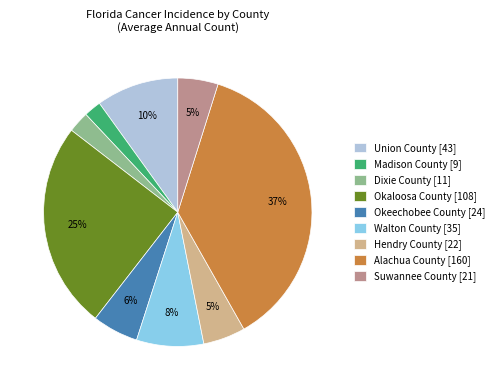

The Suwannee County slice represents 5% of the pie. True or false?

True